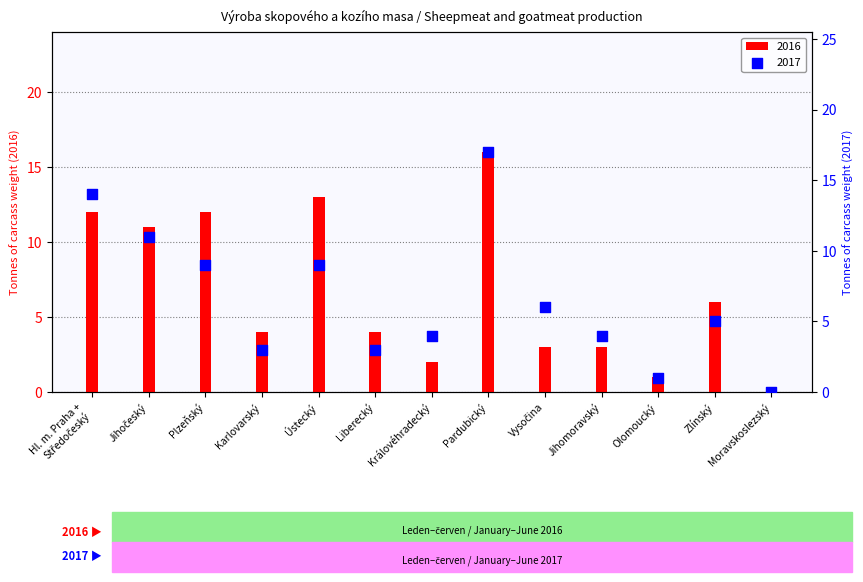

At how many categories does at least one series exceed 11?

4